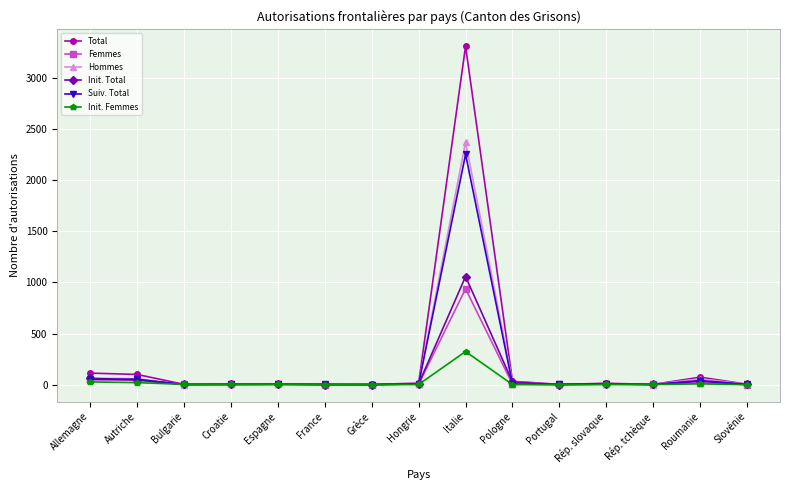

Where does the Total series first go above 7?

Allemagne